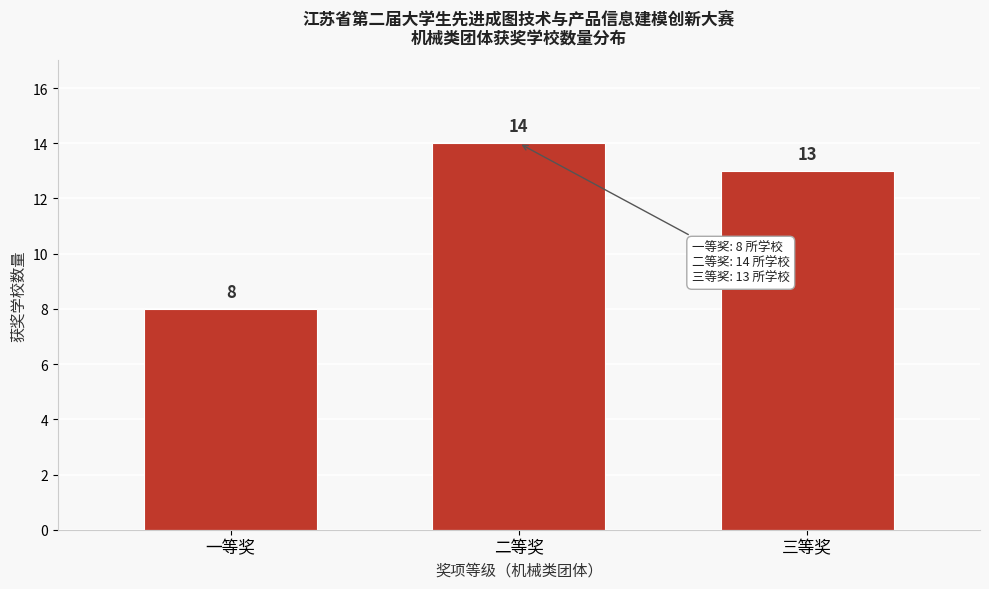

Reading left to right, list all the values displayed in this chart.

8	14	13